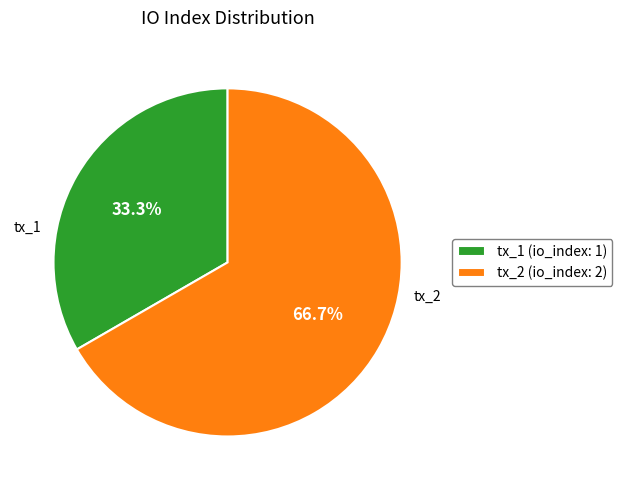

Combined, do tx_1 (io_index: 1) and tx_2 (io_index: 2) account for over 50%?

Yes